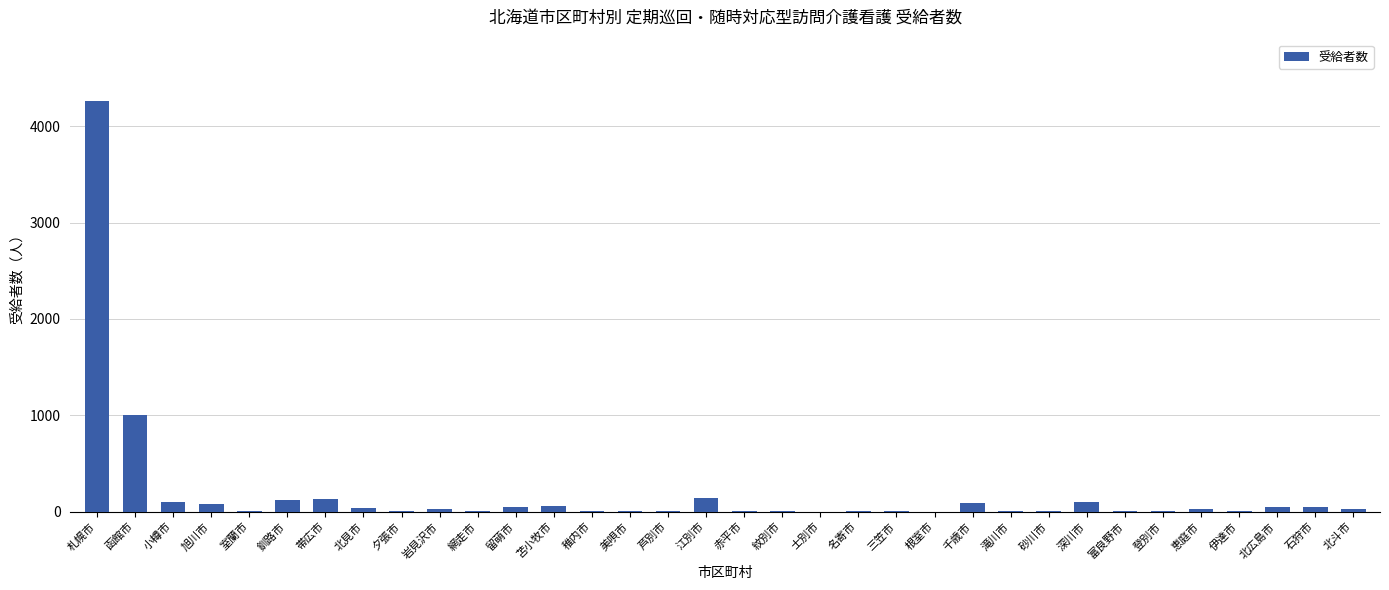

What is the approximate value at 北見市?

38